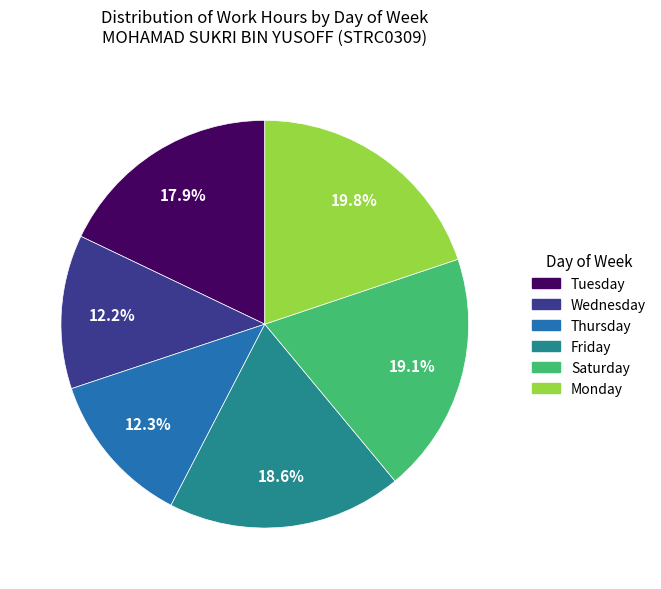

Is there any slice that represents more than half of the pie?

No